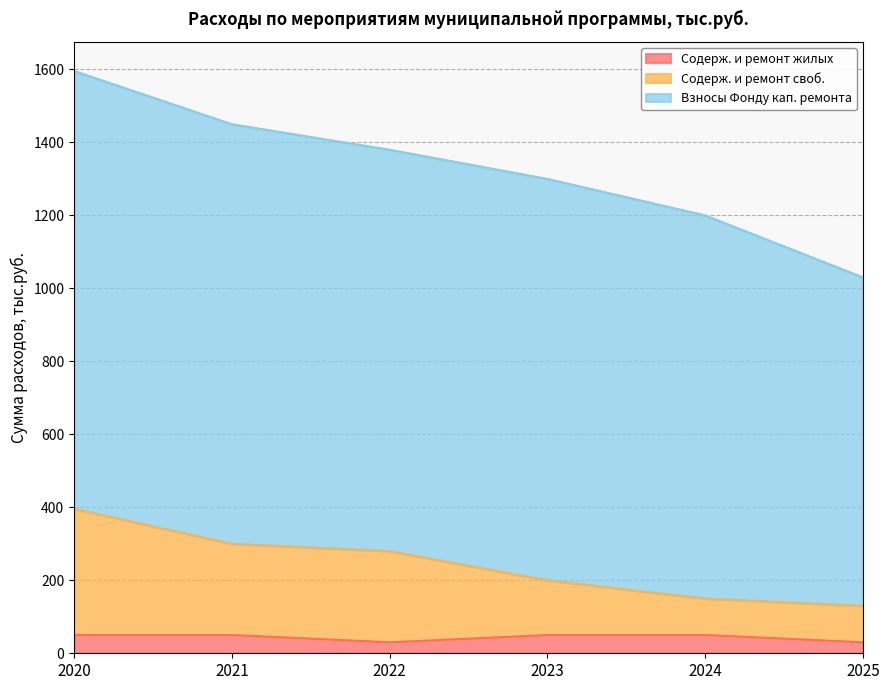

What is the difference between the second highest and minimum values in the Содержание и ремонт муниципальных жилых series?

20